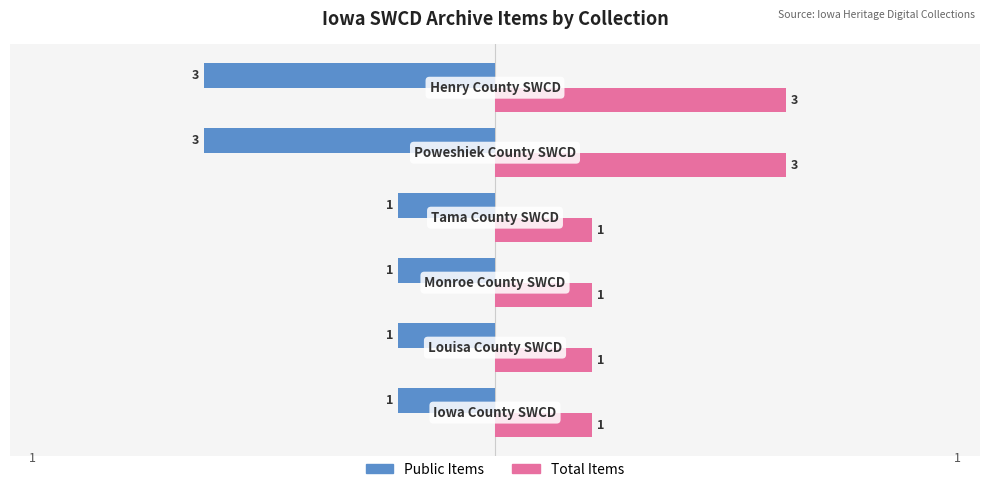

Rank the series by their maximum value, from lowest to highest.

Public Items, Total Items